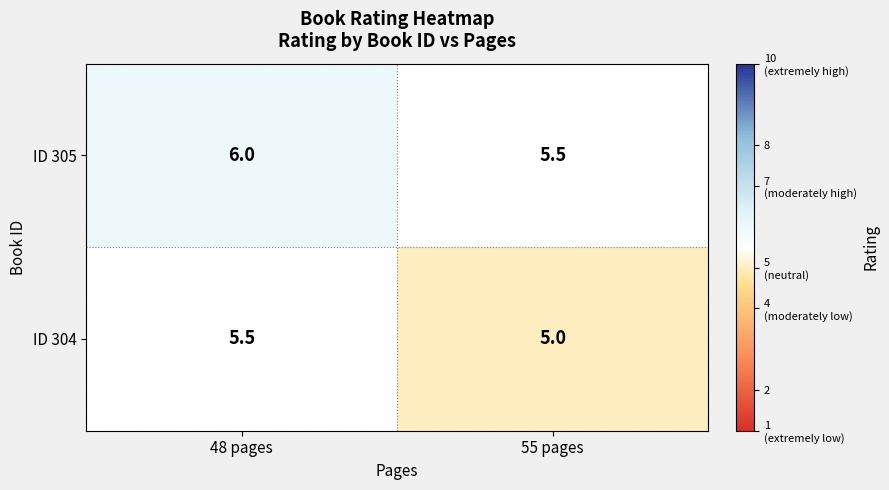

What is the sum of the ID 304 values at 55 pages and 48 pages?

10.5